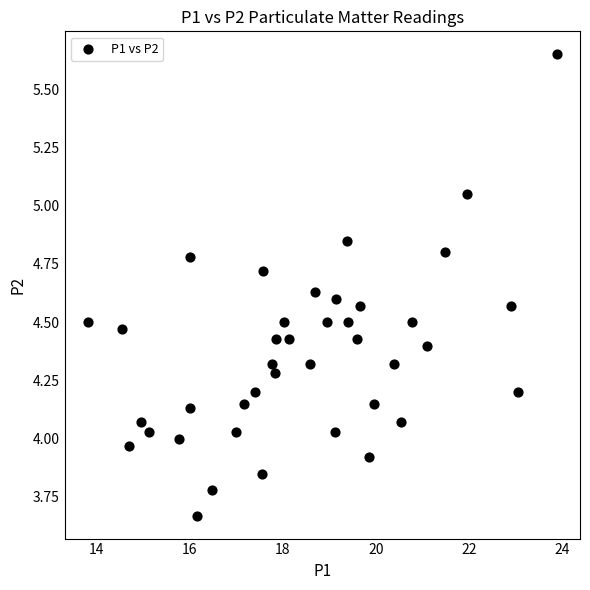

What is the range of Y values (max minus min)?

2.0